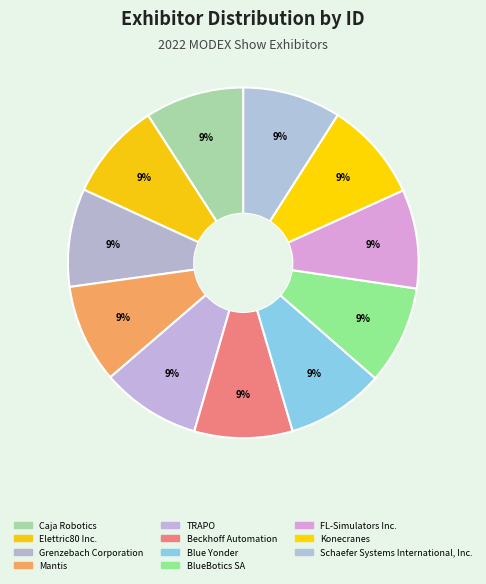

Does any single category account for the majority?

No